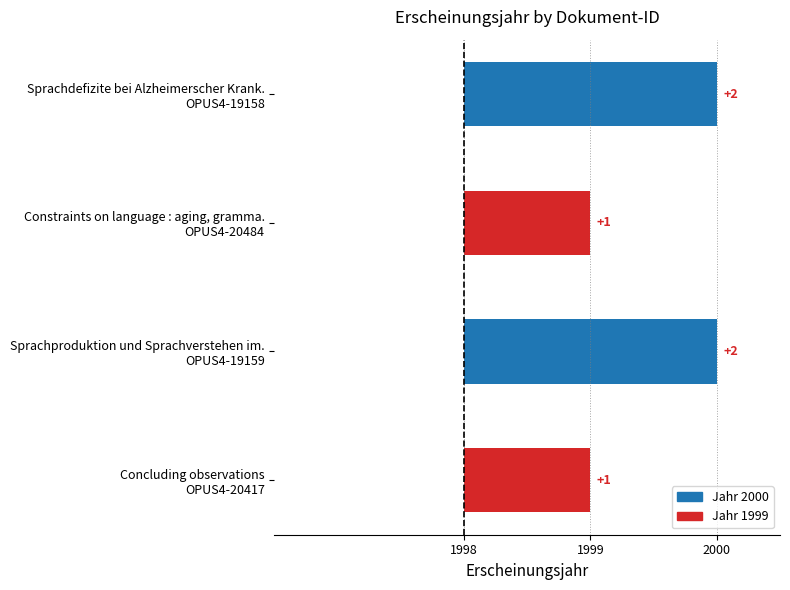

At which category does the chart reach its peak across all series?

OPUS4-19158